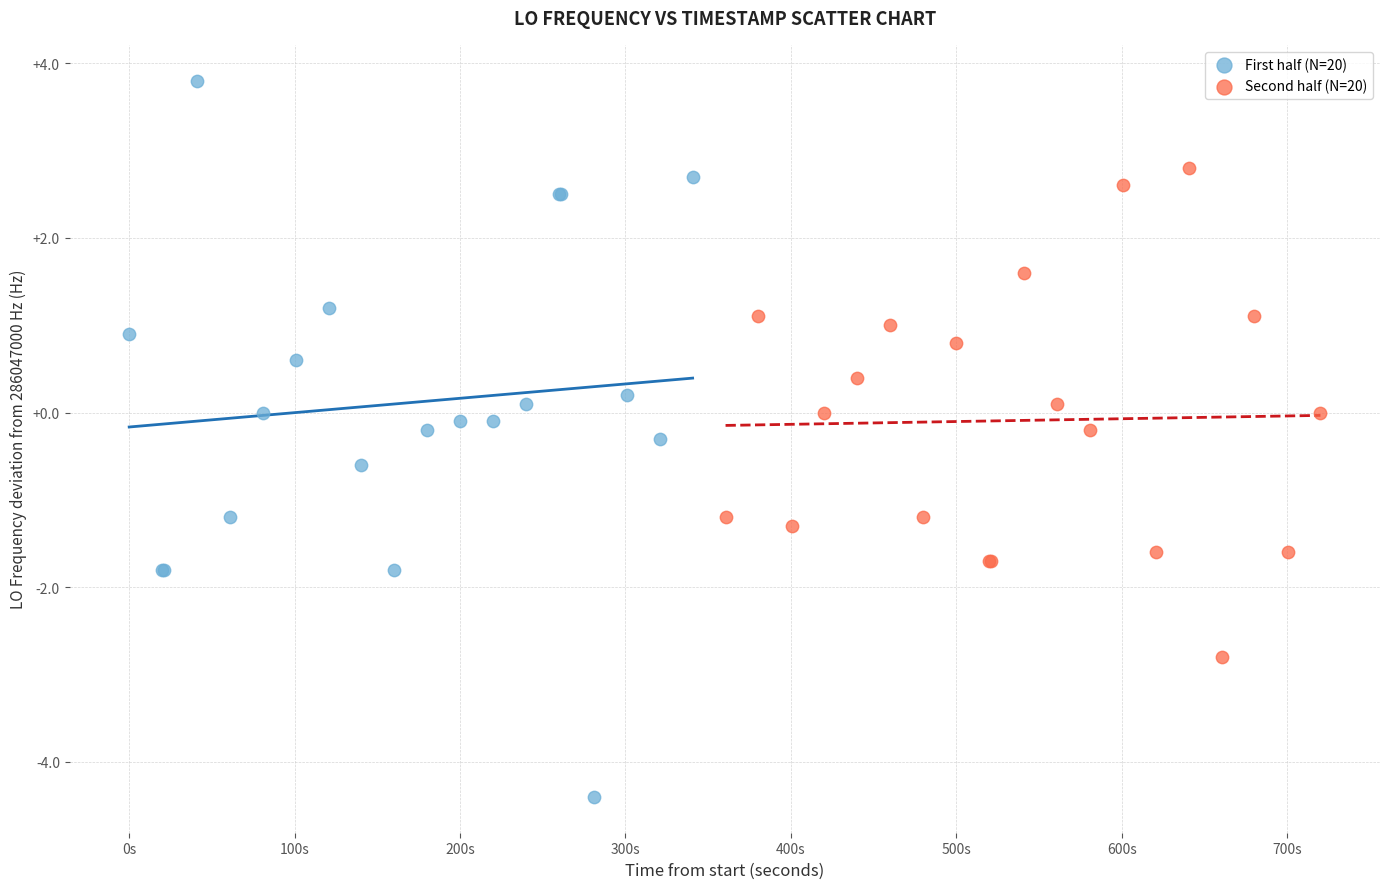

Which series reaches the minimum Y coordinate?

First half (N=20)